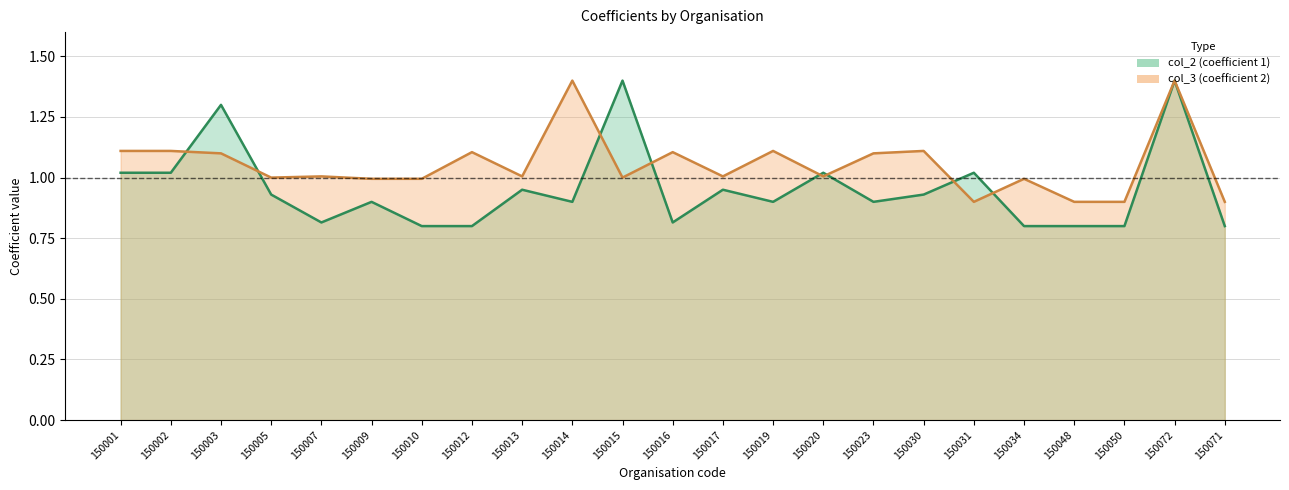

What is the difference between the highest and lowest values at 150071?

0.1